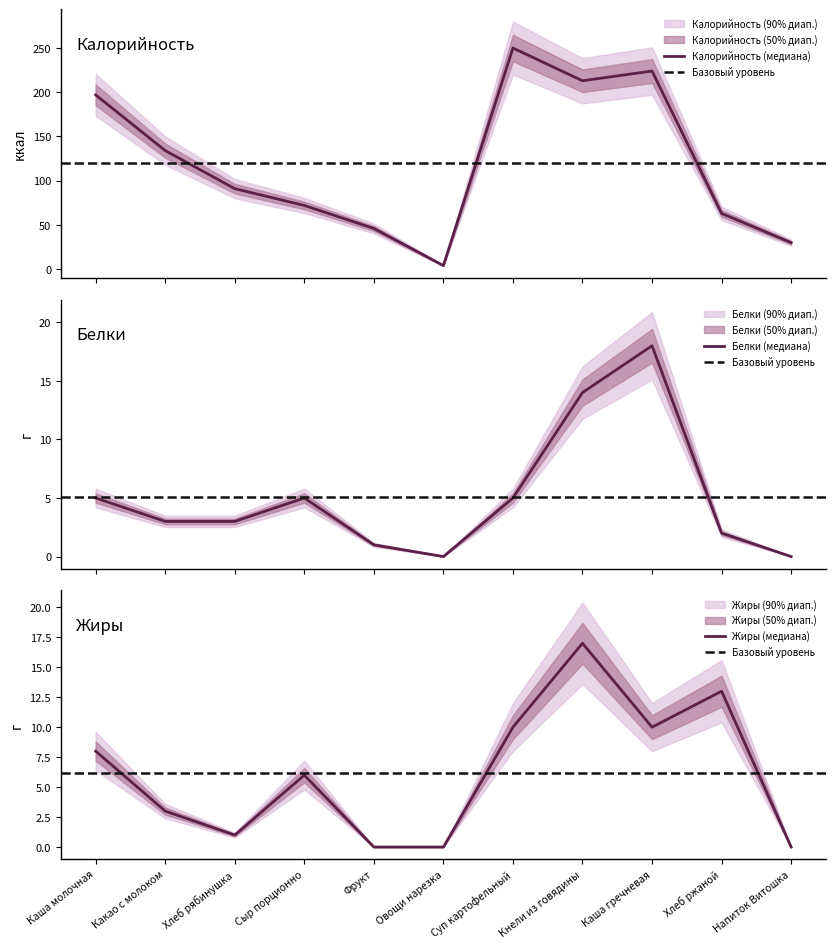

How many lines are shown in the chart?

3